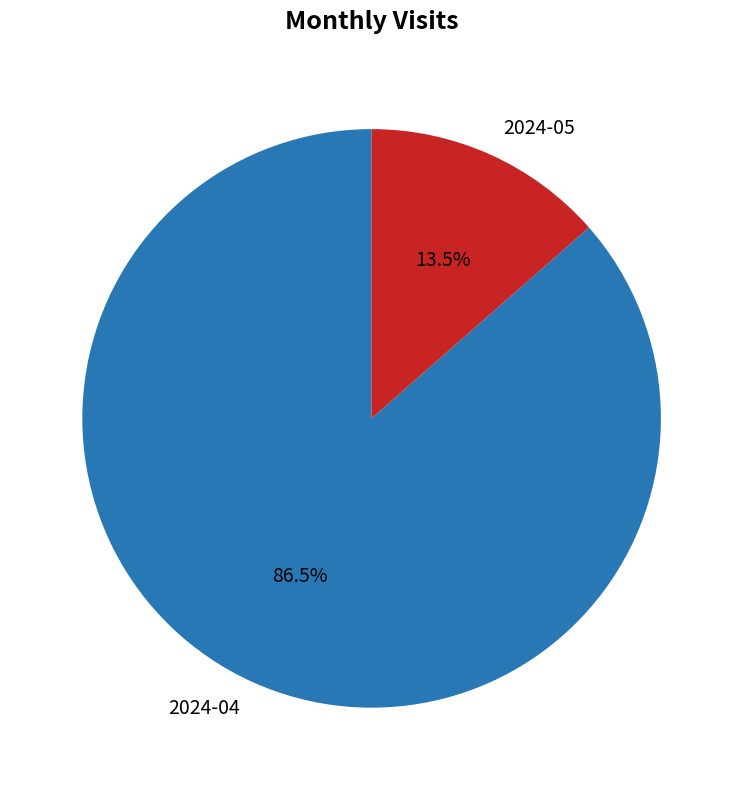

Does any single category account for the majority?

Yes